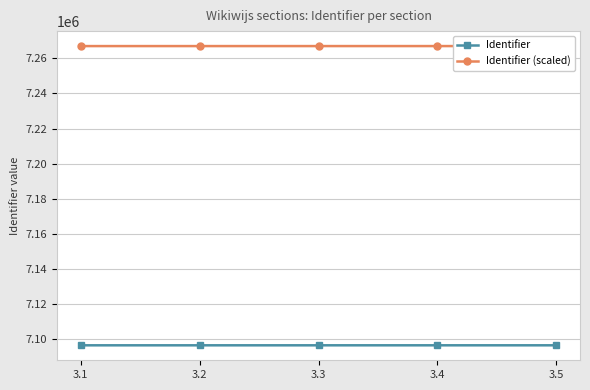

At which category is the sum across all series the highest?

3.5